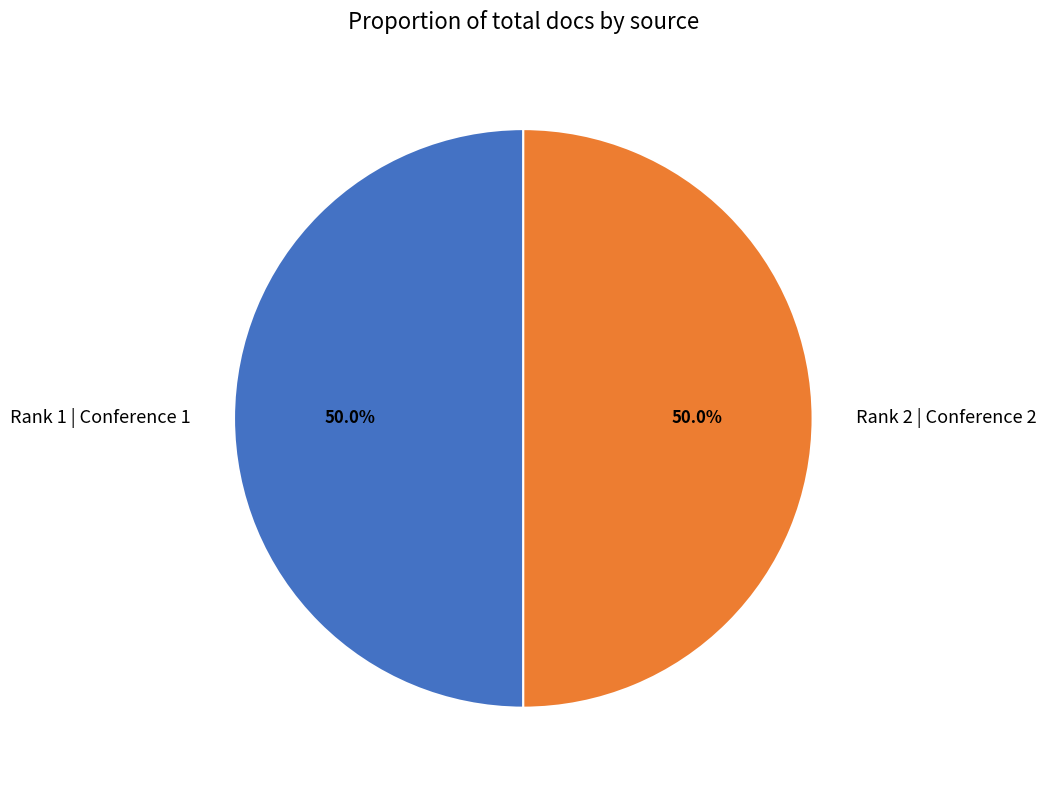

Is it true that Rank 1 | Conference 1 is 50% of the pie?

True